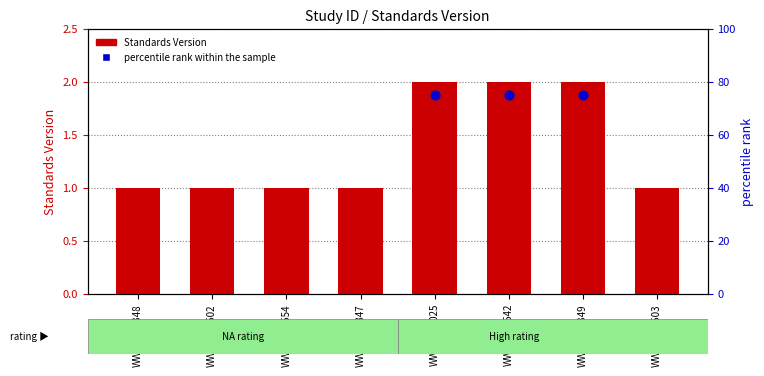

What is the change in value from WWHV014502 to WWHV058025?

+1